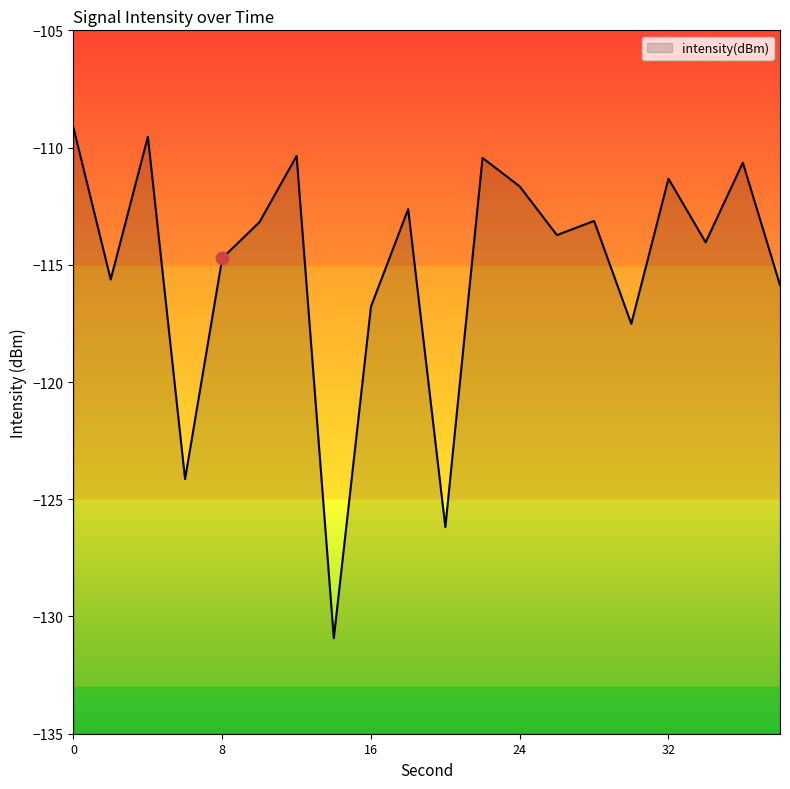

What is the change in value from 14 to 28?

+17.8